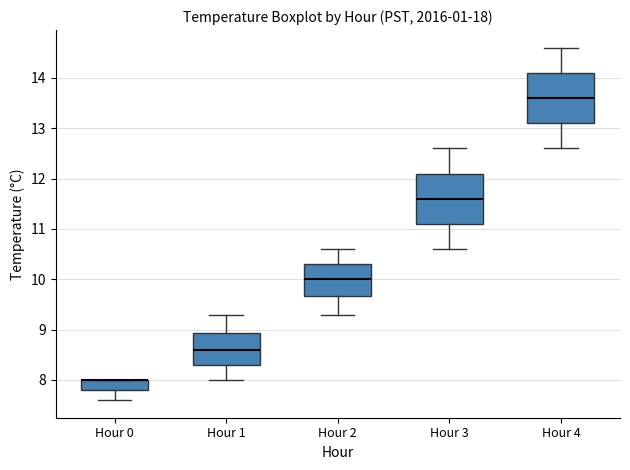

Where does the lower whisker of the box for Hour 0 end on the y-axis? The values are not printed on the chart, so give them approximately, as read against the axis.

7.6